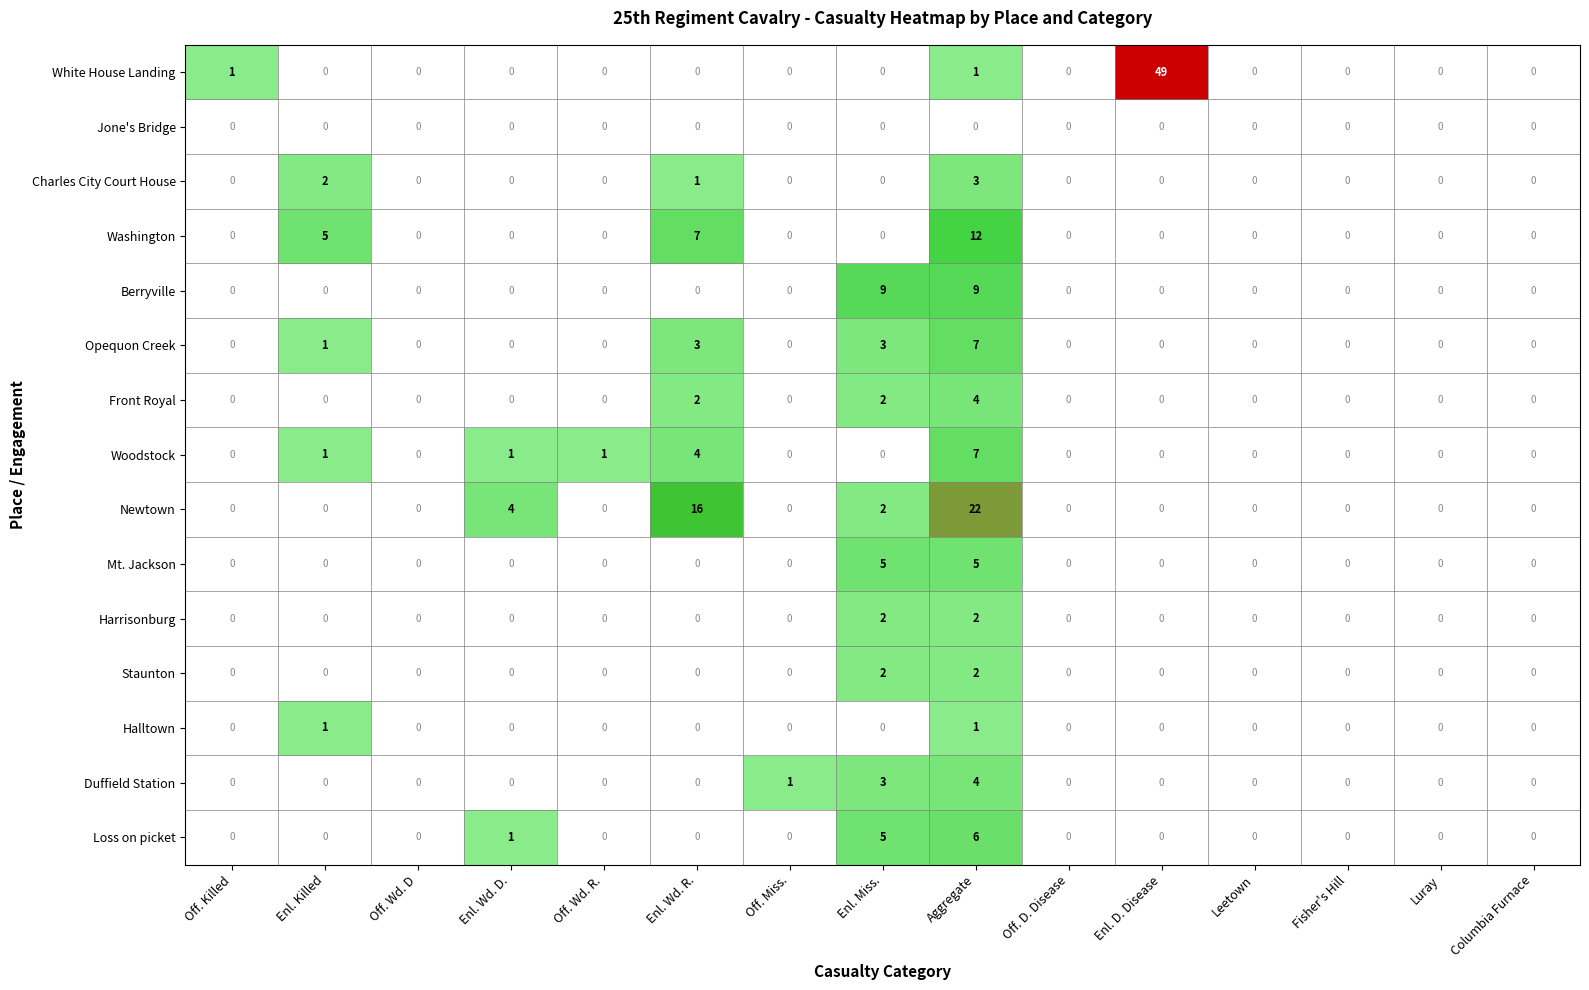

What is the sum of all Mt. Jackson values?

10